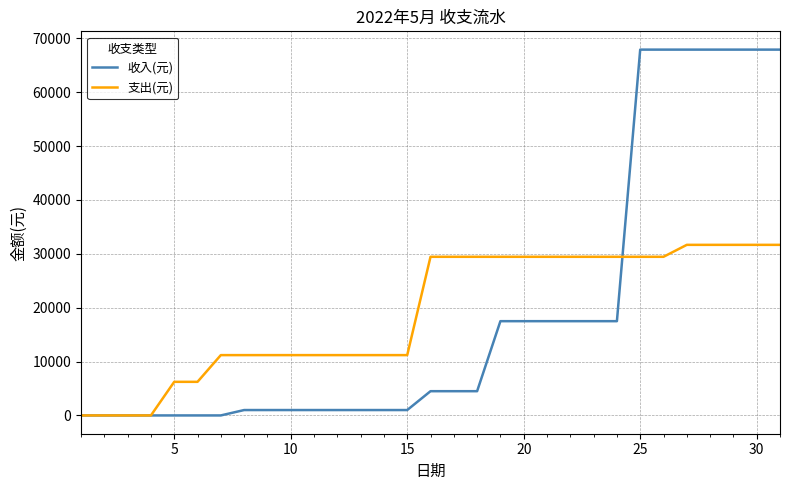

Which series has the widest spread of values?

收入(元)